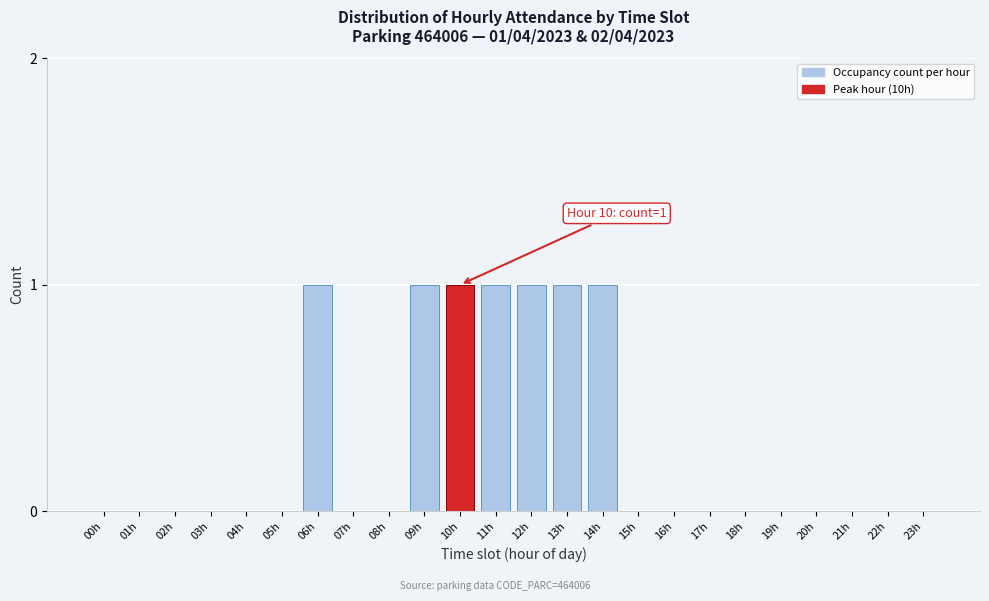

Reading right to left, what are all the values shown in this chart?

23h=0	22h=0	21h=0	20h=0	19h=0	18h=0	17h=0	16h=0	15h=0	14h=1	13h=1	12h=1	11h=1	10h=1	09h=1	08h=0	07h=0	06h=1	05h=0	04h=0	03h=0	02h=0	01h=0	00h=0